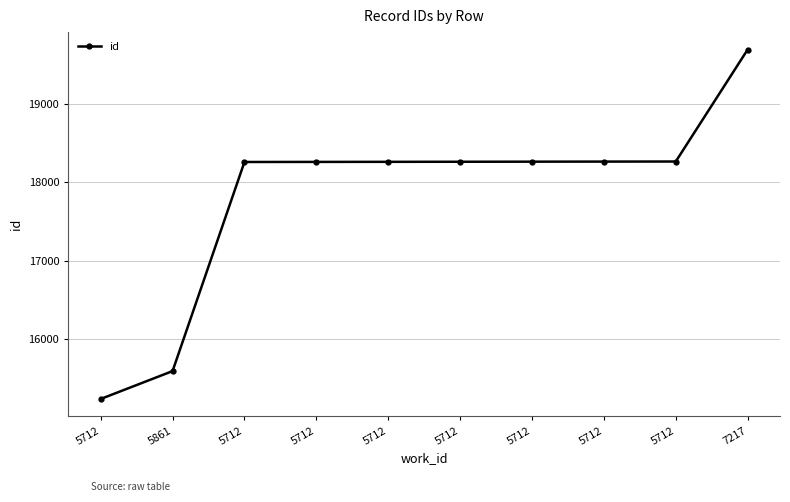

Which category has the lowest value across all series?

5712